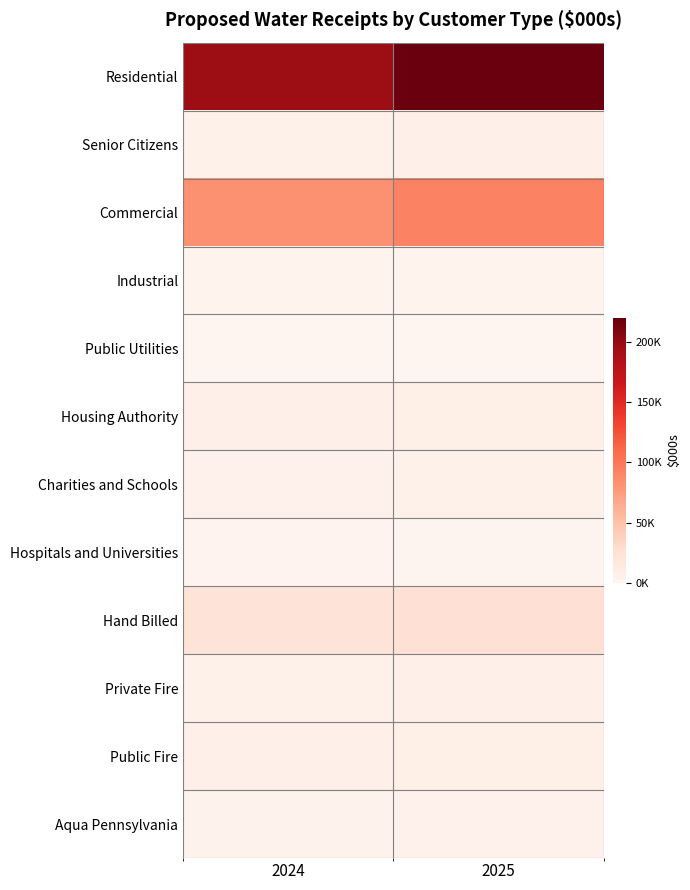

Reading right to left, transcribe all the data shown in this chart.

Residential: 2025=218235.0	2024=195583.2
Senior Citizens: 2025=6443.3	2024=5913.6
Commercial: 2025=93483.7	2024=82617.3
Industrial: 2025=2930.0	2024=3112.5
Public Utilities: 2025=655.8	2024=564.9
Housing Authority: 2025=8393.6	2024=7570.5
Charities and Schools: 2025=5283.6	2024=4956.7
Hospitals and Universities: 2025=1495.1	2024=1863.9
Hand Billed: 2025=25350.4	2024=21805.7
Private Fire: 2025=6042.4	2024=5371.1
Public Fire: 2025=8373.7	2024=7637.3
Aqua Pennsylvania: 2025=4724.8	2024=4282.5